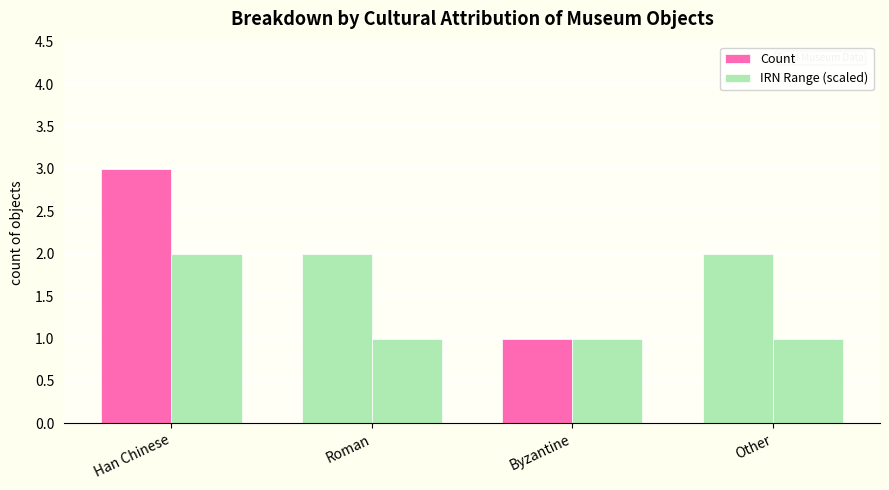

How many Count values are between 2 and 3?

3